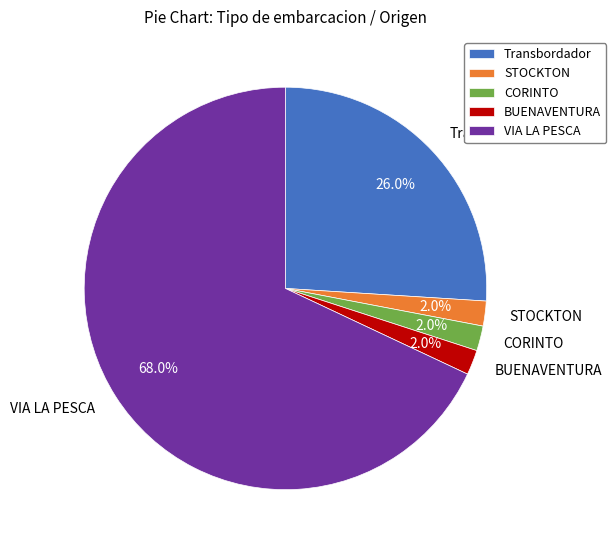

True or false: VIA LA PESCA accounts for 76% of the total.

False